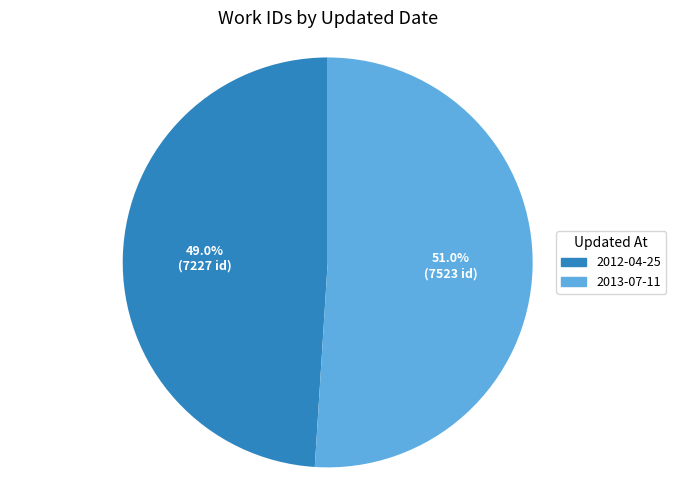

How many slices are in this pie chart?

2